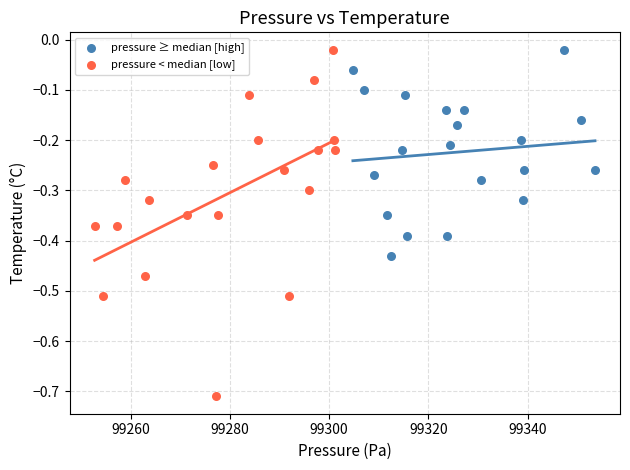

Which series has the widest spread of Y values?

pressure < median [low]